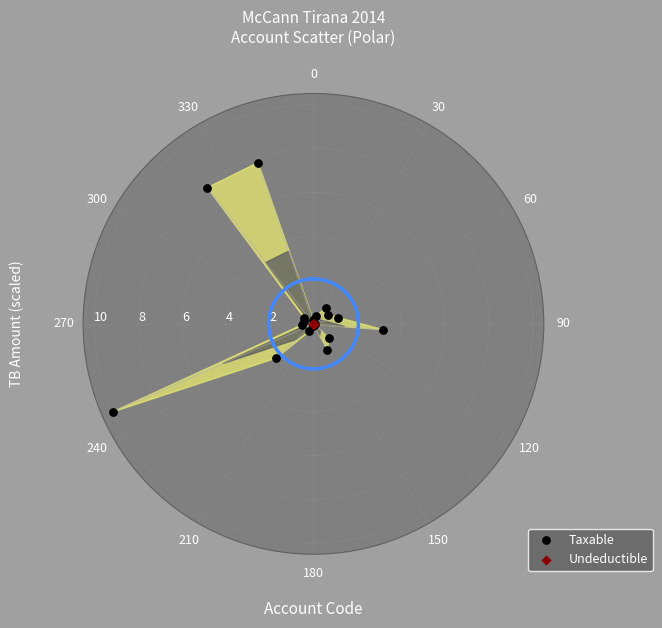

Which series has the widest spread of Y values?

Taxable